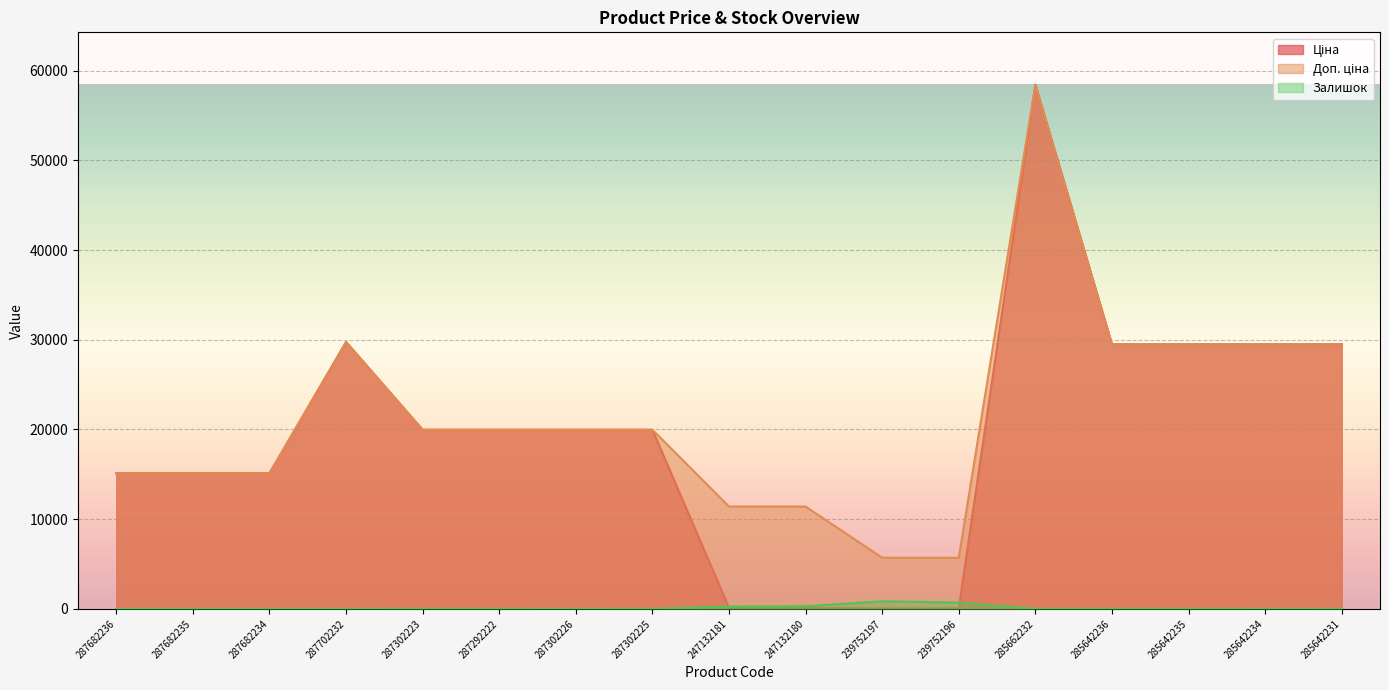

What is the difference between the highest and lowest values at 285642236?

29480.5